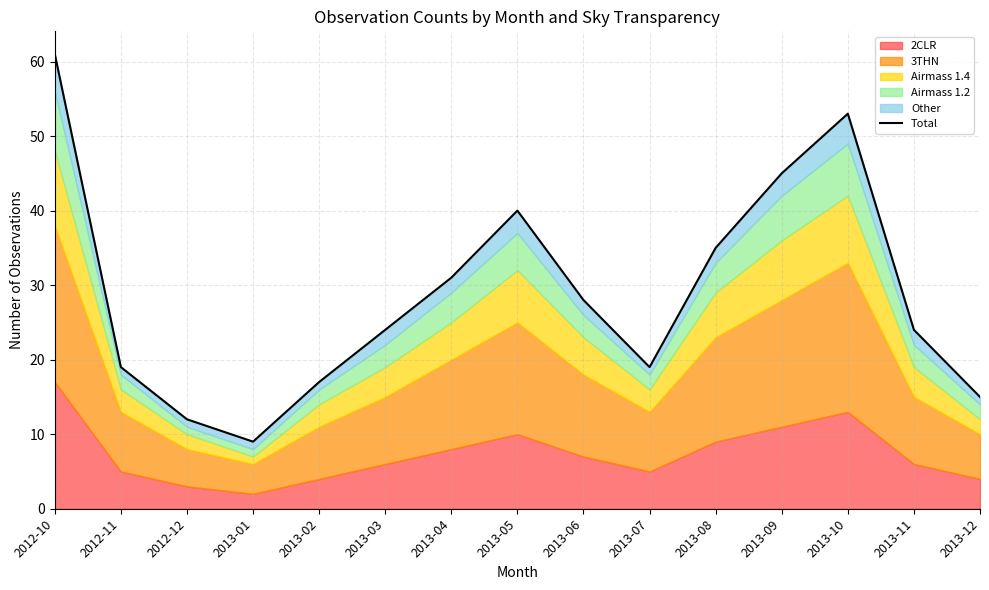

The value at 2013-10 is 70. True or false?

False